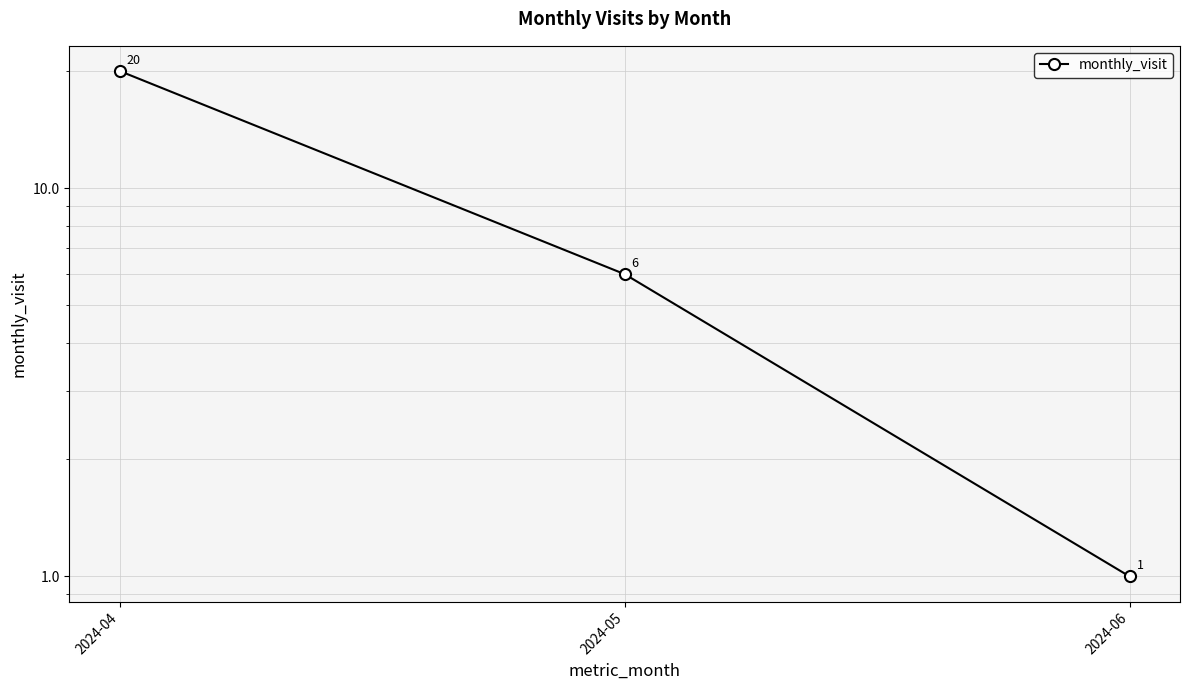

What is the greatest value displayed?

20